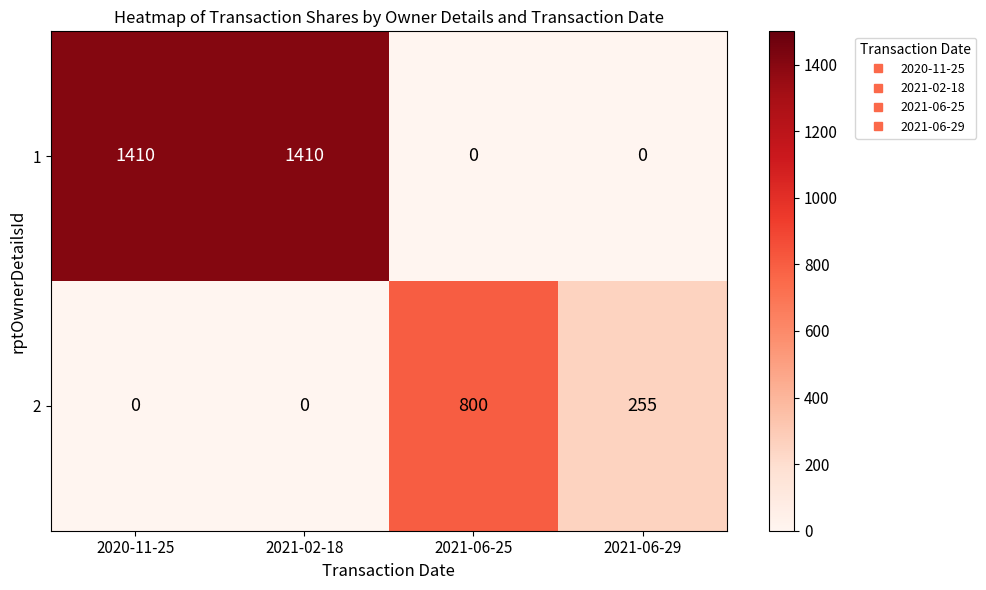

Reading left to right, extract all data points from this chart.

1: 2020-11-25=1410	2021-02-18=1410	2021-06-25=0	2021-06-29=0
2: 2020-11-25=0	2021-02-18=0	2021-06-25=800	2021-06-29=255